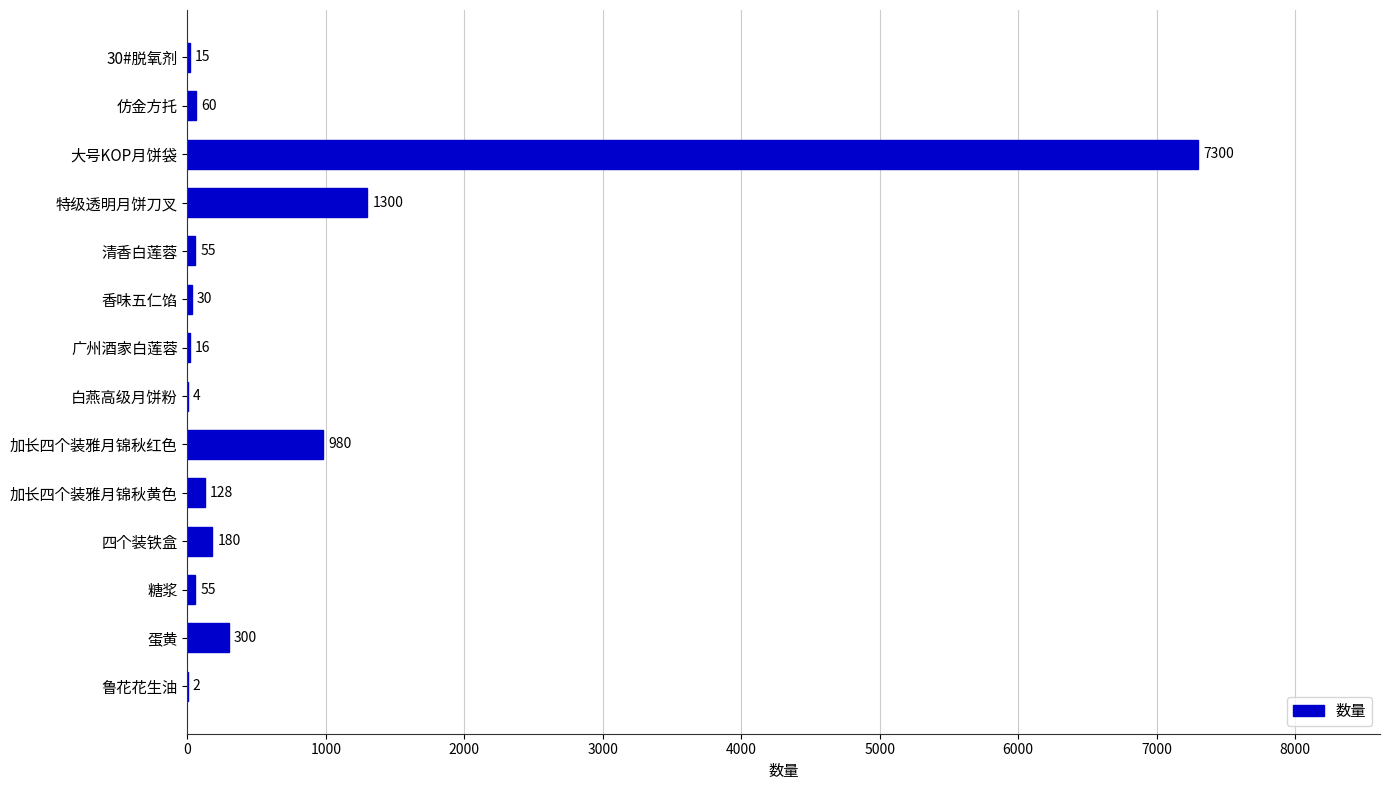

Reading top to bottom, what are all the values shown in this chart?

30#脱氧剂=15	仿金方托=60	大号KOP月饼袋=7300	特级透明月饼刀叉=1300	清香白莲蓉=55	香味五仁馅=30	广州酒家白莲蓉=16	白燕高级月饼粉=4	加长四个装雅月锦秋红色=980	加长四个装雅月锦秋黄色=128	四个装铁盒=180	糖浆=55	蛋黄=300	鲁花花生油=2